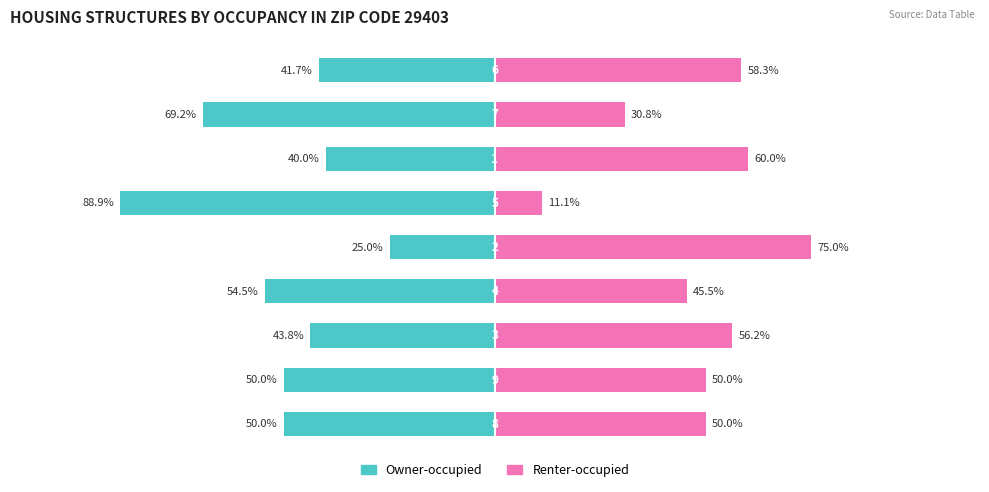

Reading right to left, transcribe all the data shown in this chart.

Owner-occupied: 8=-41.7	7=-69.2	6=-40.0	5=-88.9	4=-25.0	3=-54.5	2=-43.8	1=-50.0	0=-50.0
Renter-occupied: 8=58.3	7=30.8	6=60.0	5=11.1	4=75.0	3=45.5	2=56.2	1=50.0	0=50.0